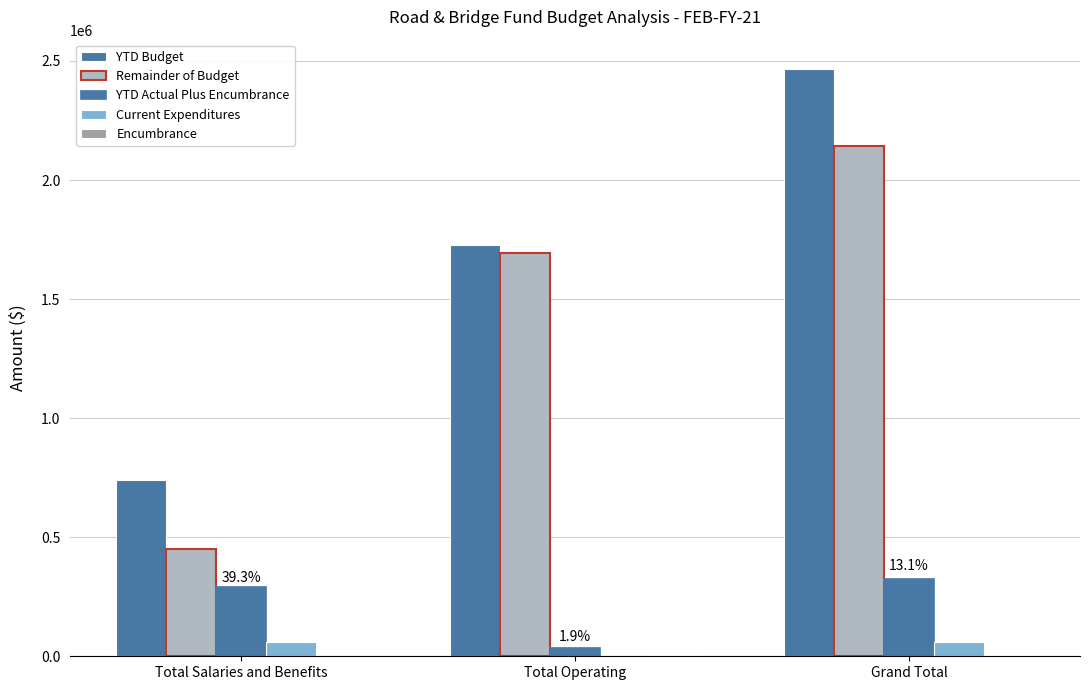

Is the value of YTD Actual Plus Encumbrance at Total Salaries and Benefits greater than the value of Remainder of Budget at Grand Total?

No